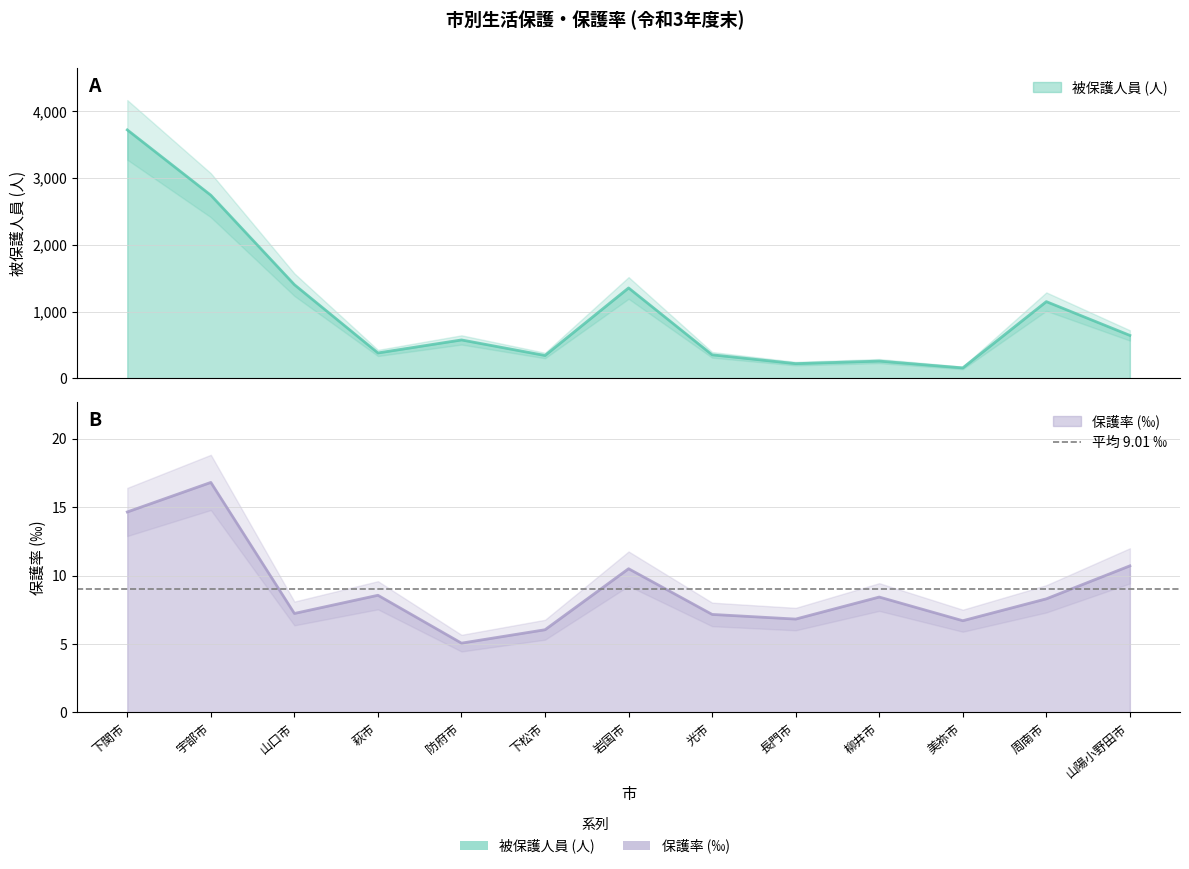

Count the number of categories in the chart.

13